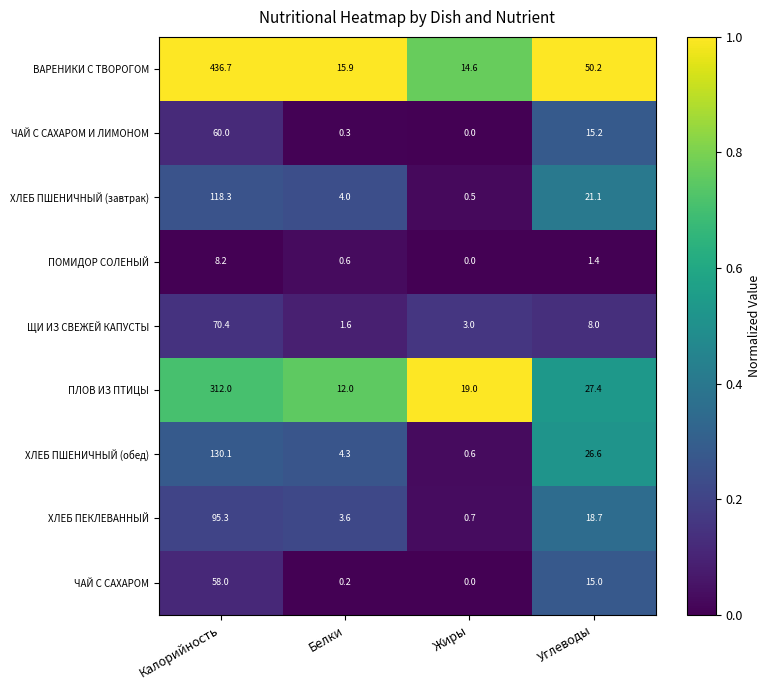

Which label corresponds to the largest value in the chart?

Калорийность